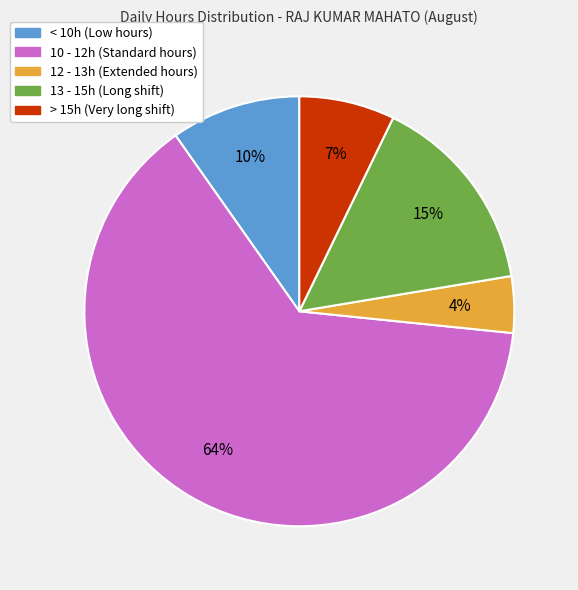

Is there any slice that represents more than half of the pie?

Yes